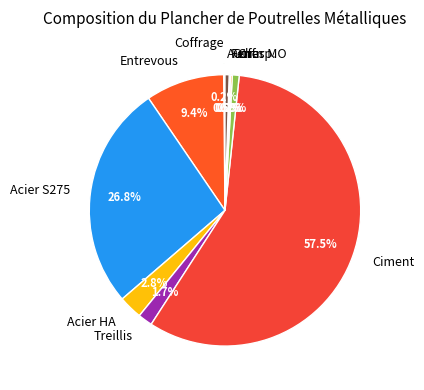

What portion of the pie excludes mo047+mo094?

99.2%